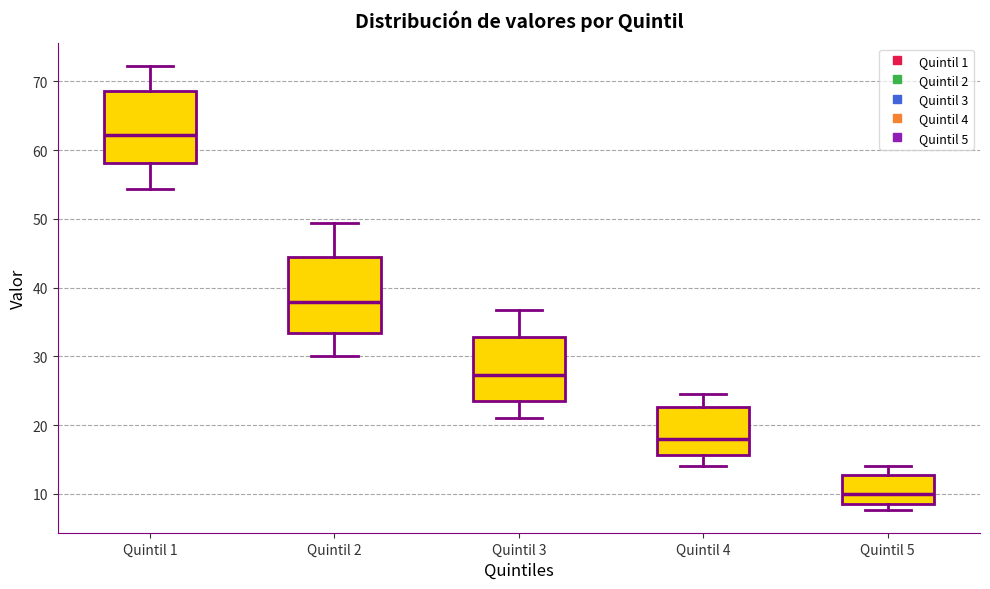

Which box's median line is the highest?

Quintil 1